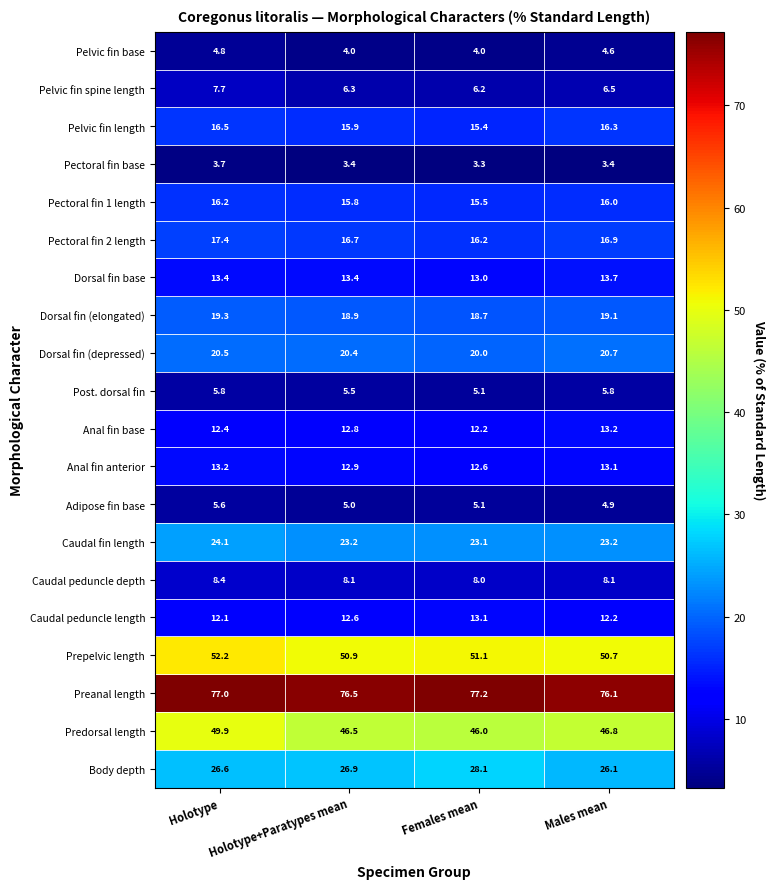

Rank the series at Males mean from lowest to highest value.

Pectoral fin base, Pelvic fin base, Adipose fin base, Post. dorsal fin, Pelvic fin spine length, Caudal peduncle depth, Caudal peduncle length, Anal fin anterior, Anal fin base, Dorsal fin base, Pectoral fin 1 length, Pelvic fin length, Pectoral fin 2 length, Dorsal fin (elongated), Dorsal fin (depressed), Caudal fin length, Body depth, Predorsal length, Prepelvic length, Preanal length